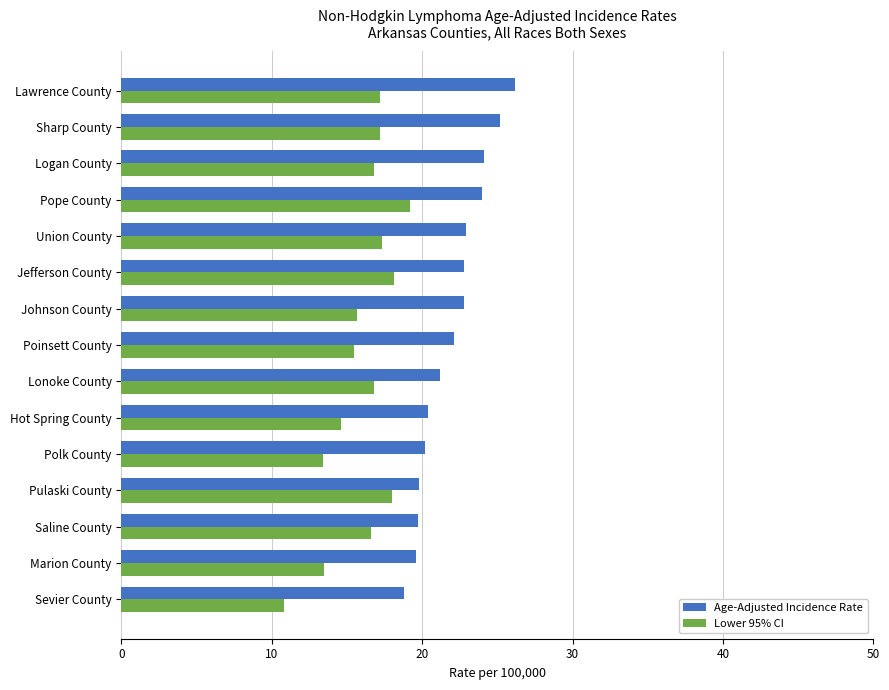

Which series has the largest total across all categories?

Age-Adjusted Incidence Rate